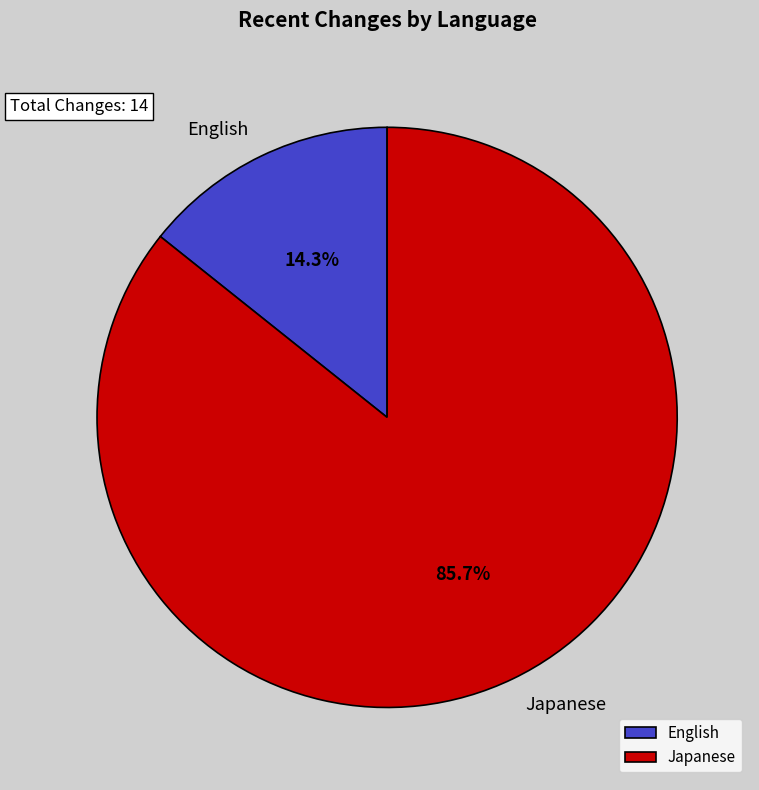

Count the number of slices in the pie.

2